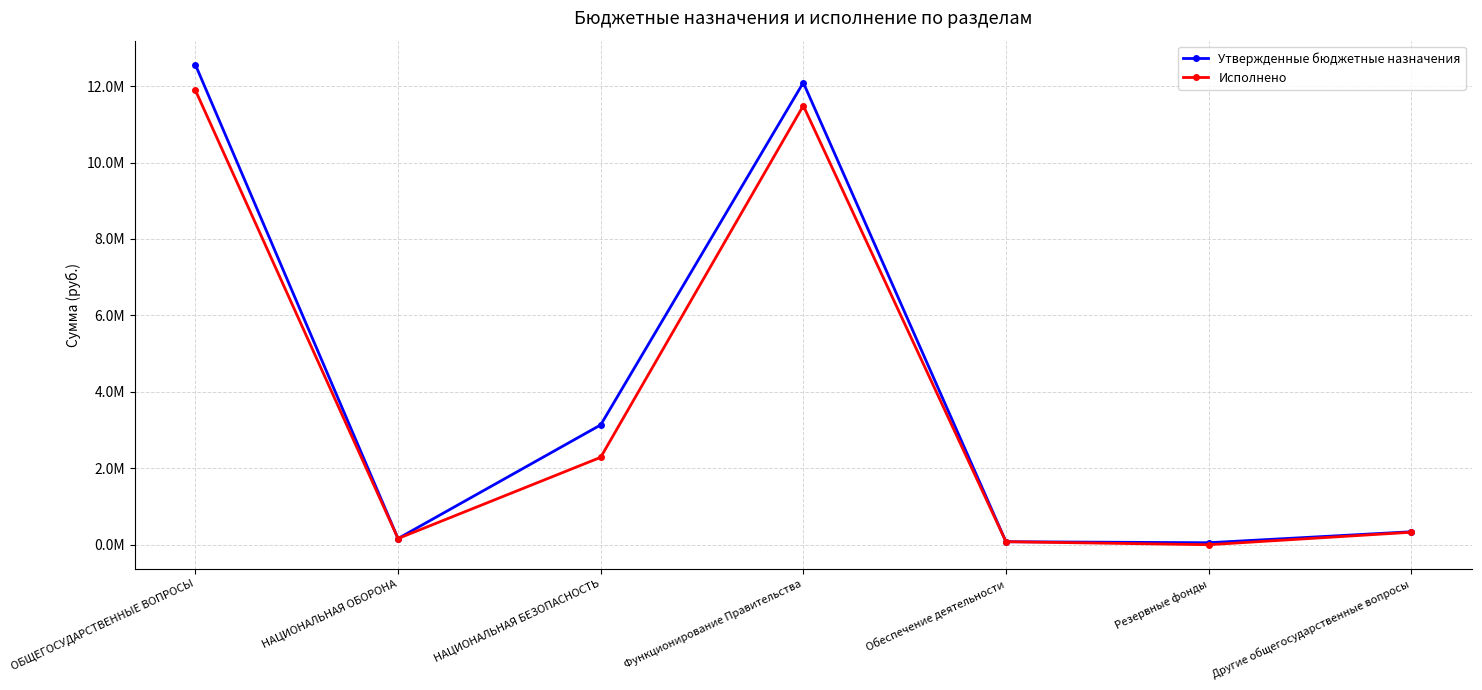

What is the difference between the second highest and second lowest values in the Утвержденные бюджетные назначения series?

12012033.5